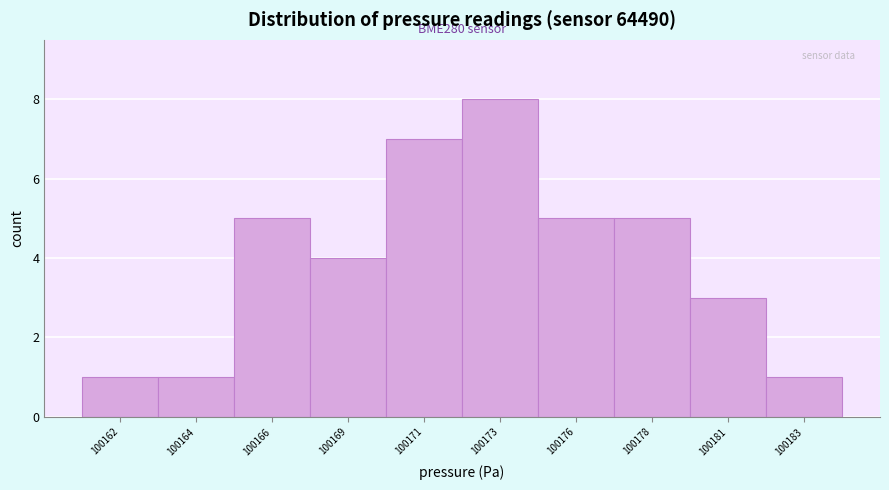

Reading left to right, list all the values displayed in this chart.

100162=1	100164=1	100166=5	100169=4	100171=7	100173=8	100176=5	100178=5	100181=3	100183=1